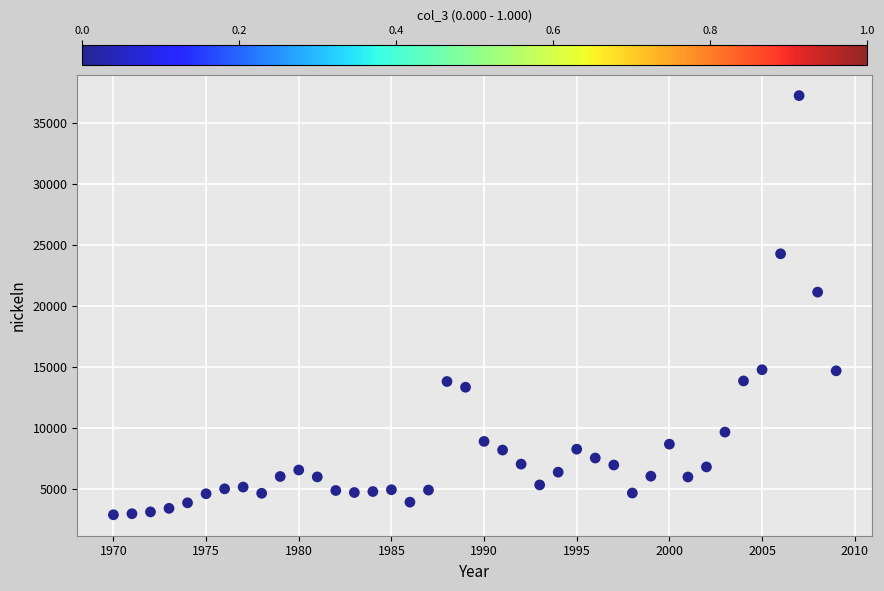

What is the range of X values (max minus min)?

39.0